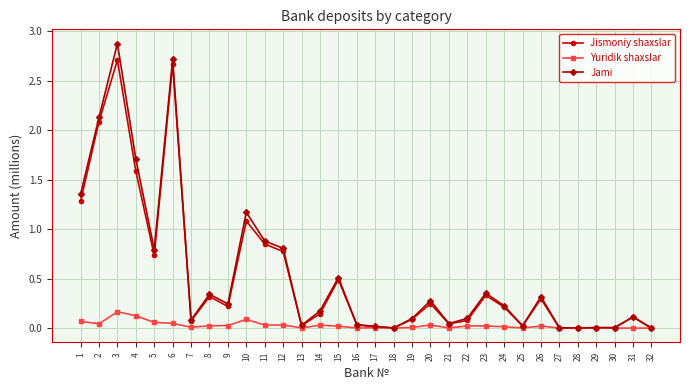

At how many categories does at least one series exceed 1?

6